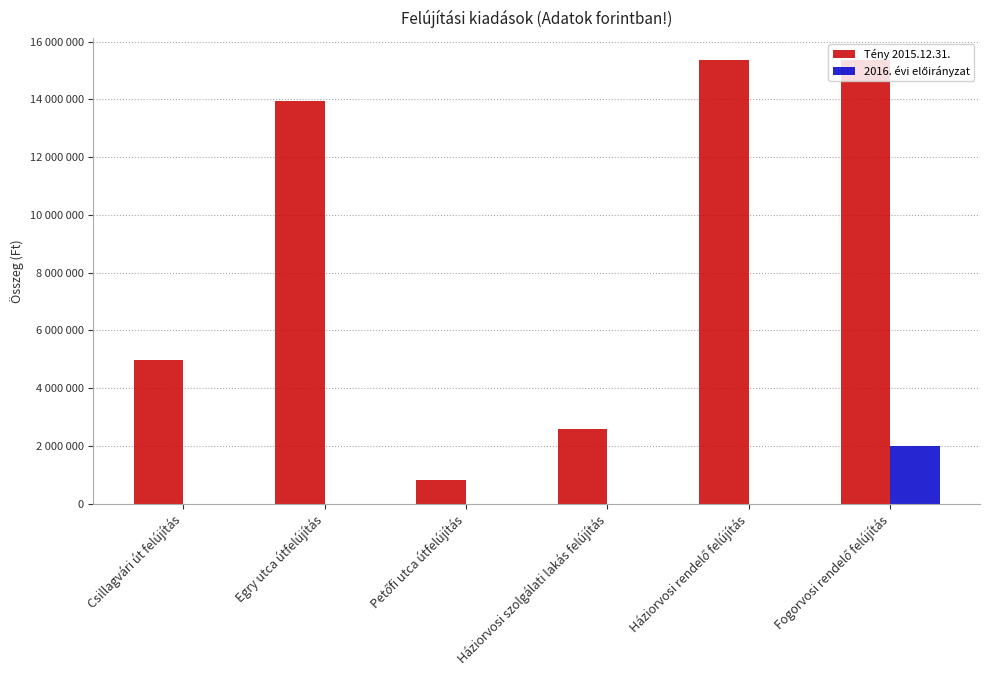

How many data points does each series have?

6